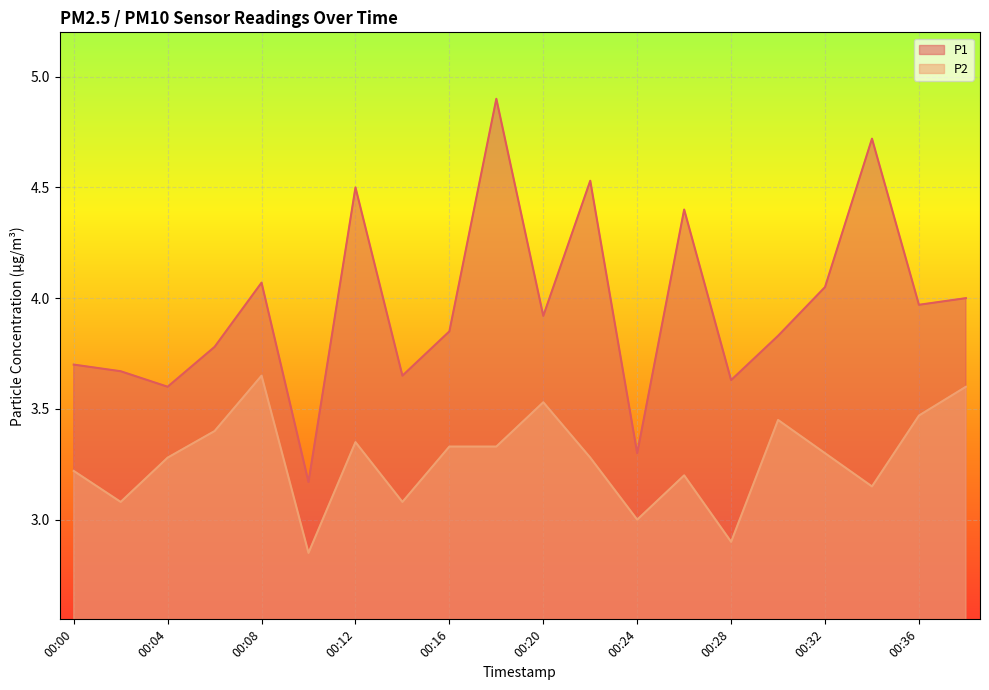

At which label does P2 reach its minimum?

00:10